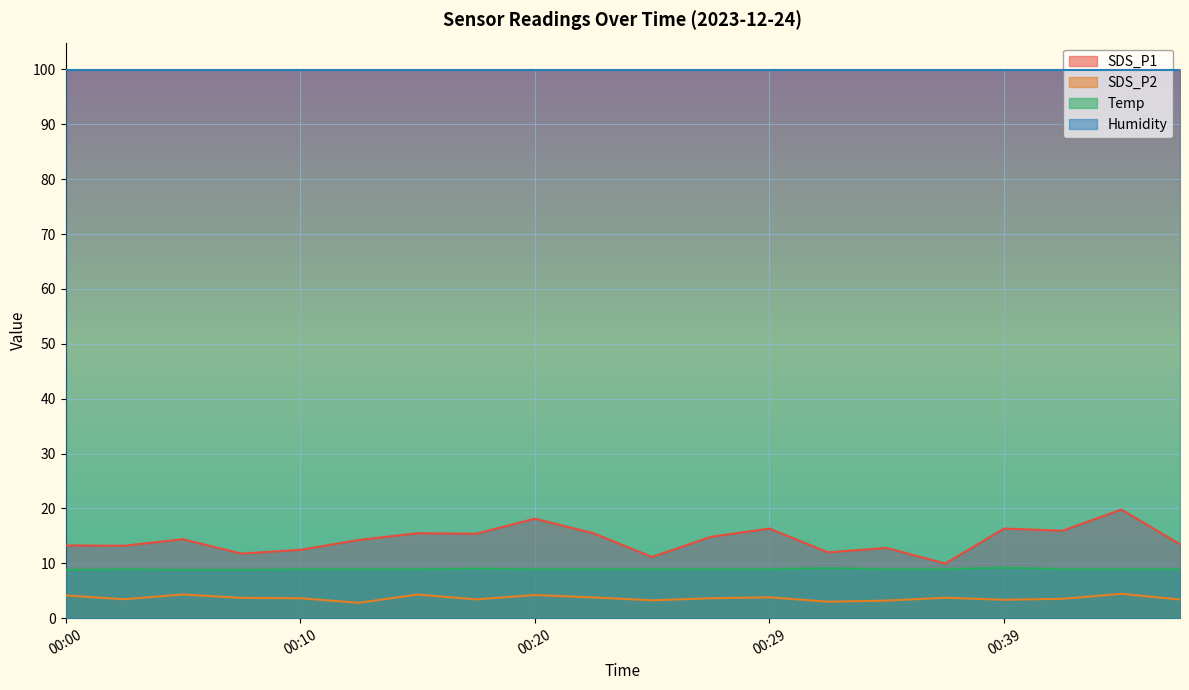

True or false: SDS_P2 and SDS_P1 intersect in this chart.

False